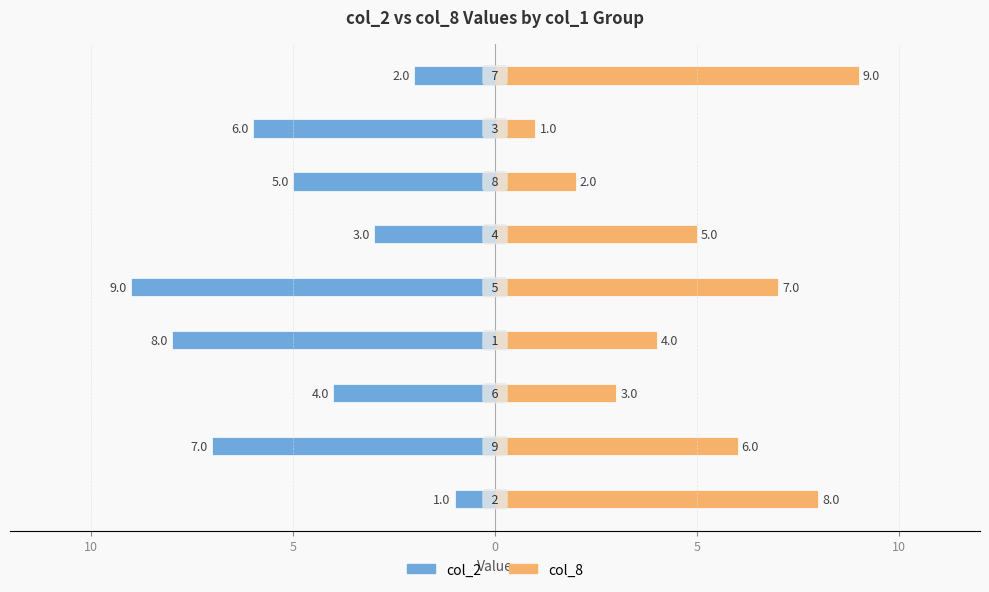

Count the number of data series in this chart.

2